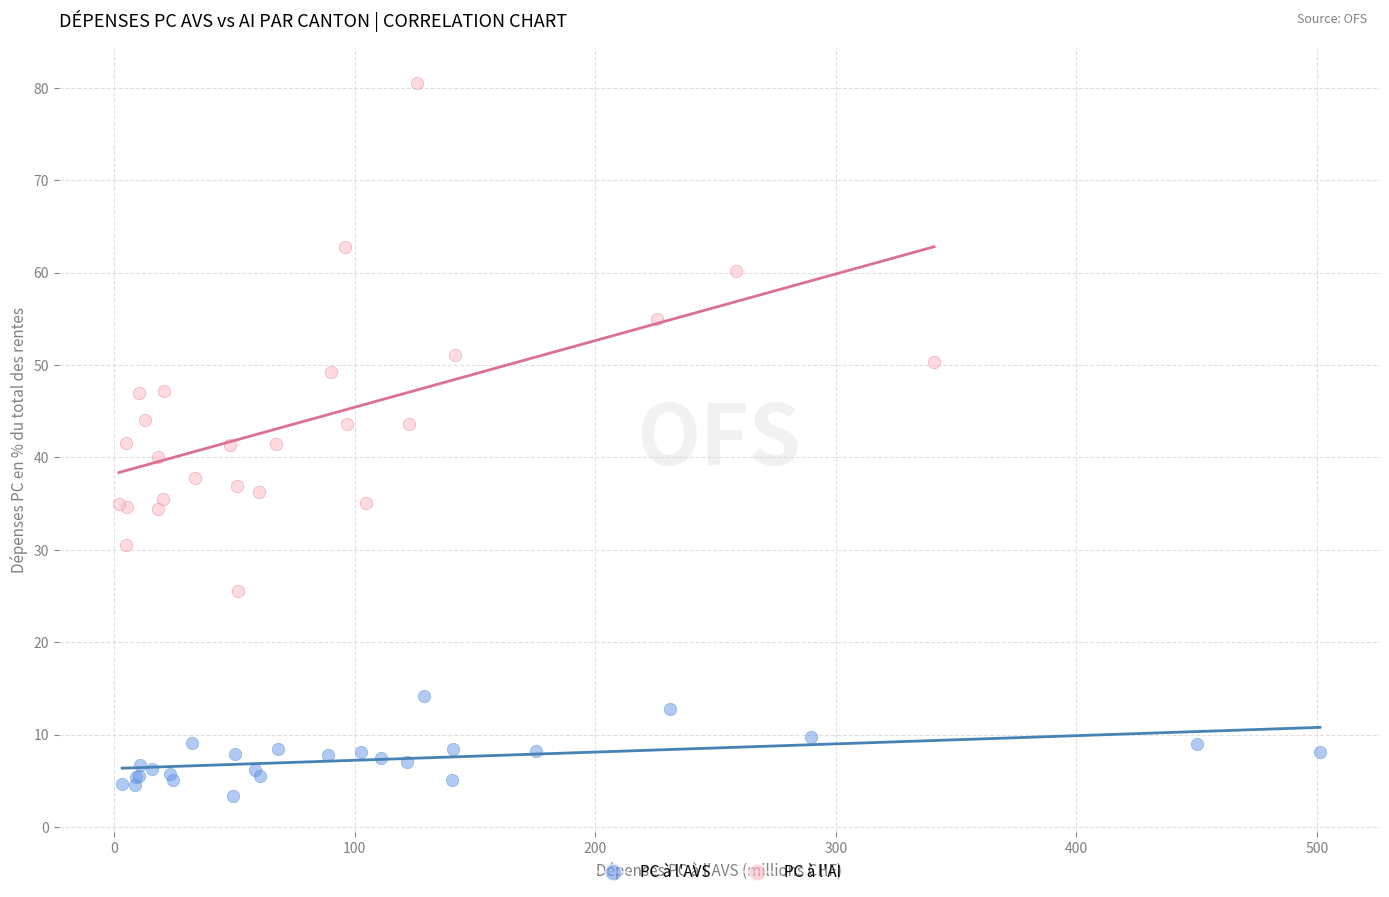

Which series reaches the maximum Y coordinate?

PC à l'AI